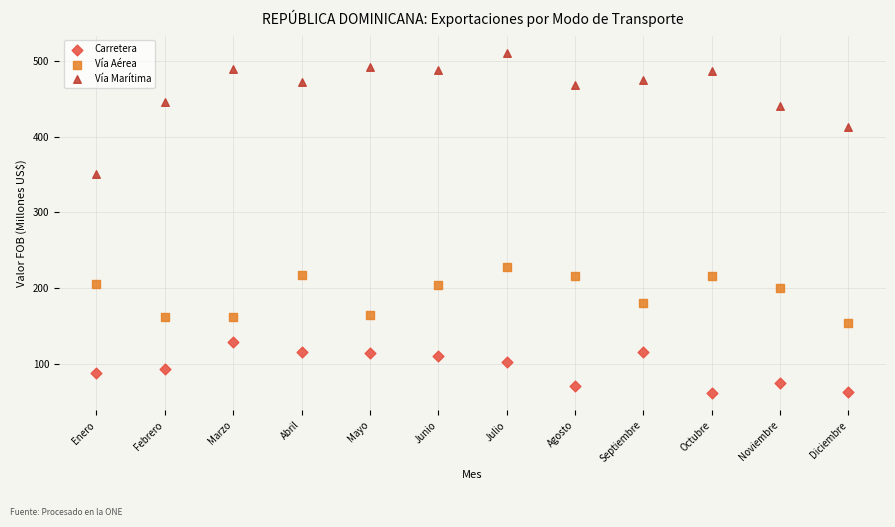

Which series contains the highest Y value?

Vía Marítima